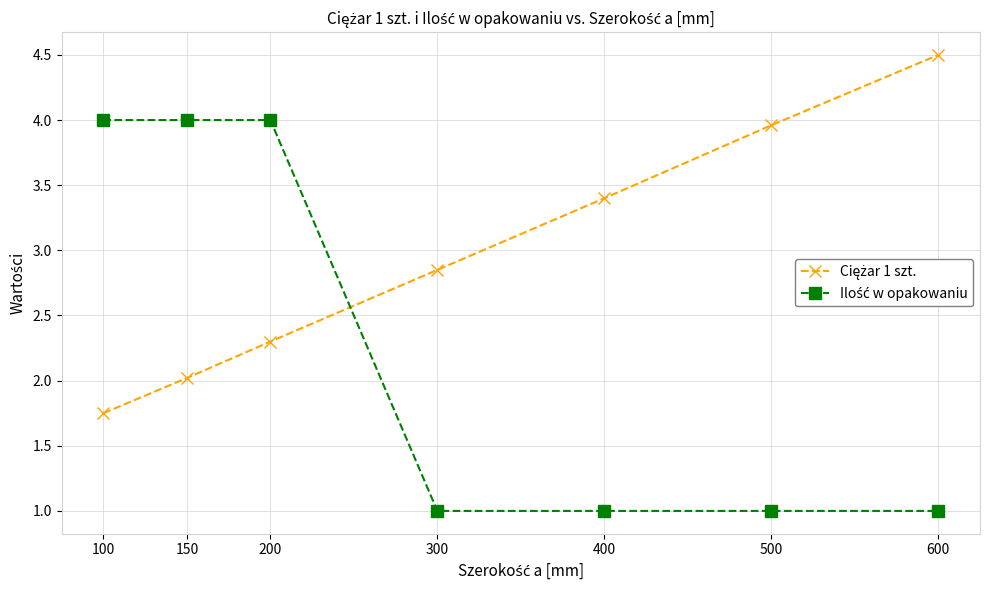

At which category is the sum across all series the highest?

200